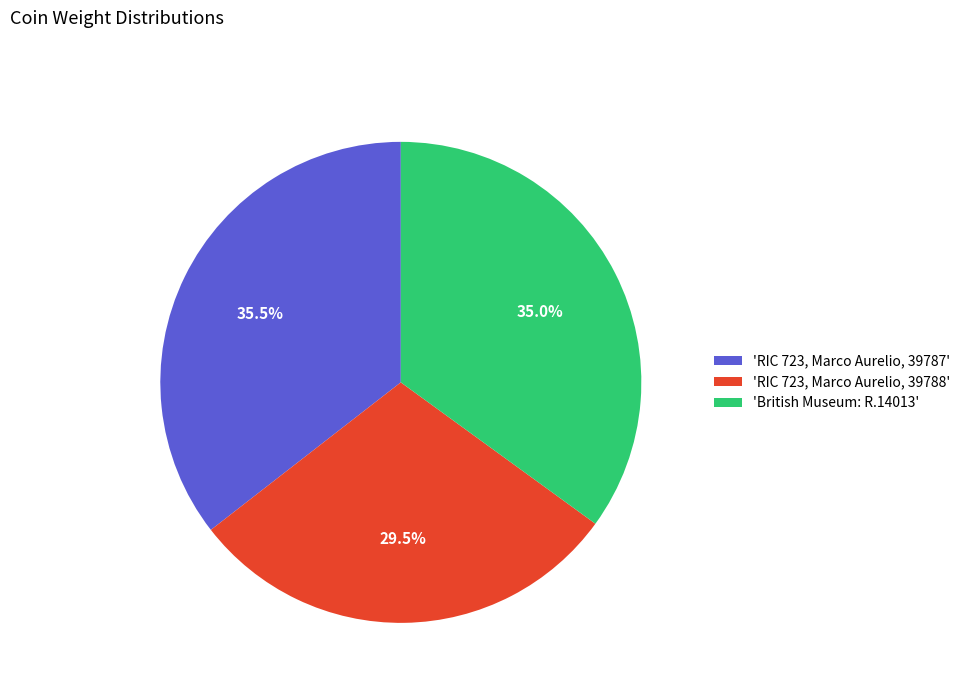

Rank the categories by value from lowest to highest.

'RIC 723, Marco Aurelio, 39788', 'British Museum: R.14013', 'RIC 723, Marco Aurelio, 39787'